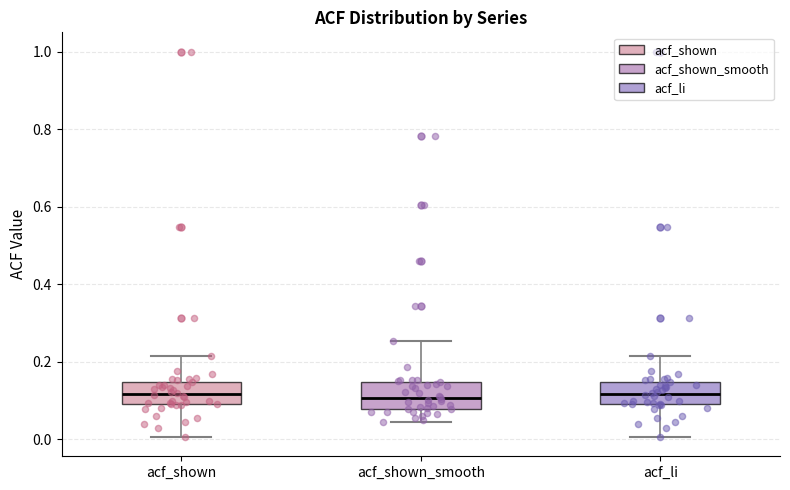

Reading left to right, transcribe this box plot: for each box, give where its median line is, the range the box spans, and where its two whiskers end, as read against the y-axis. The values are not printed on the chart, so give them approximately, as read against the axis.

acf_shown: median 0.12, box 0.10 to 0.14, whiskers 0.00 to 0.22
acf_shown_smooth: median 0.10, box 0.08 to 0.14, whiskers 0.04 to 0.26
acf_li: median 0.12, box 0.10 to 0.14, whiskers 0.00 to 0.22